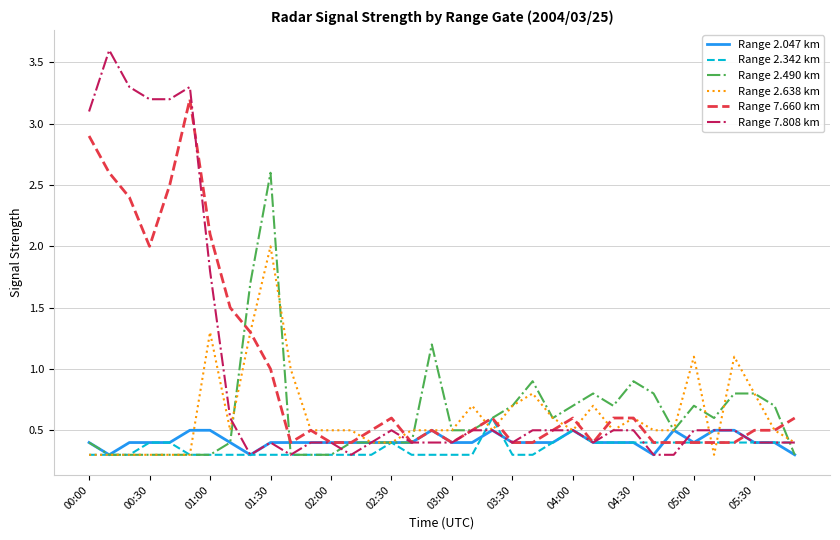

What is the smallest value displayed?

0.3